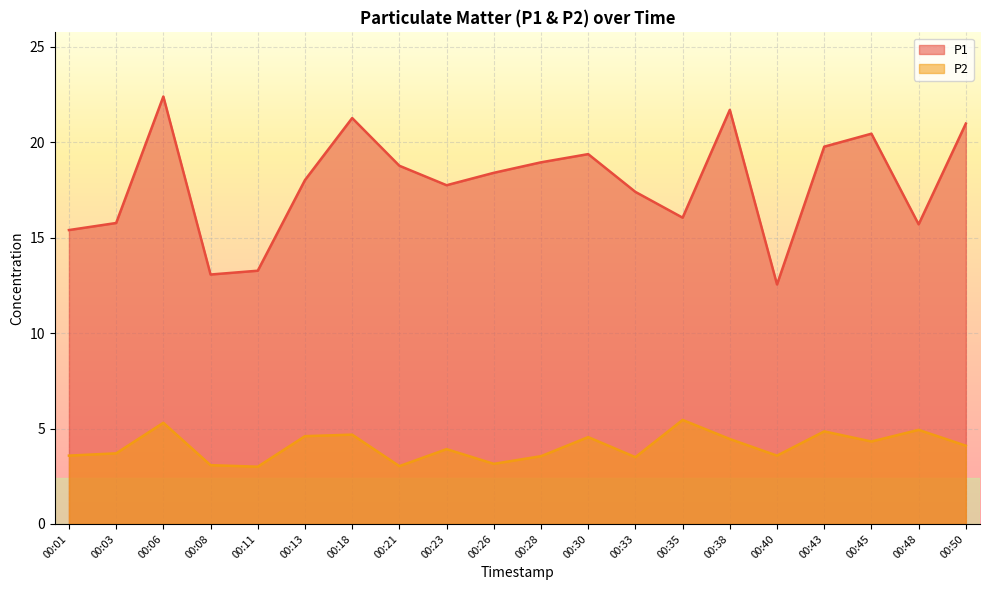

Does the chart display data point markers on the line(s)?

No